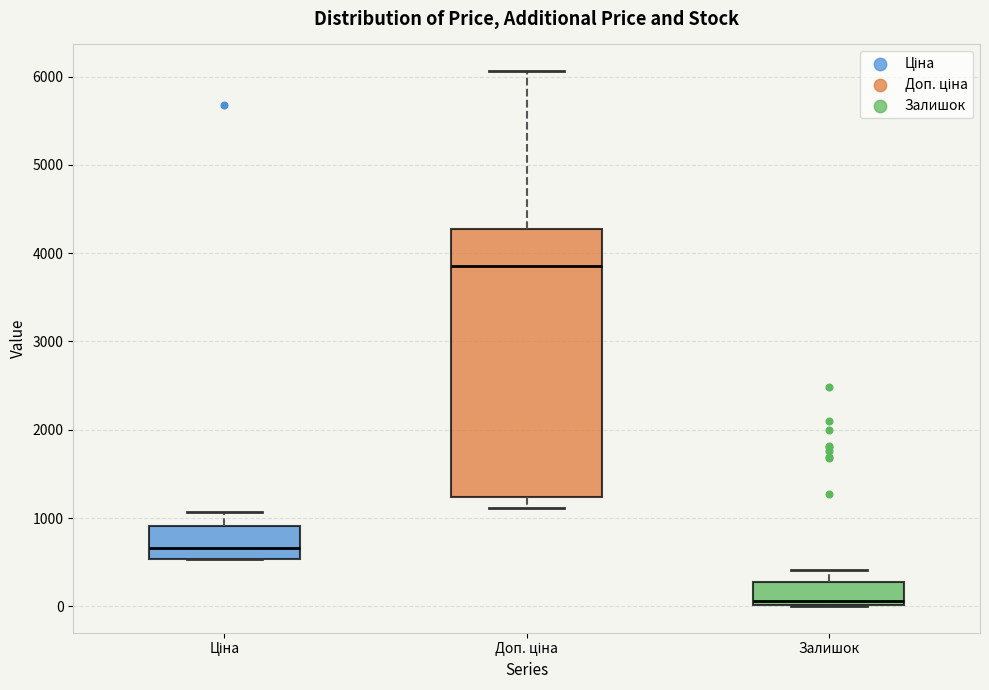

Comparing the boxes themselves (not the whiskers), which one is the tallest?

Доп. ціна